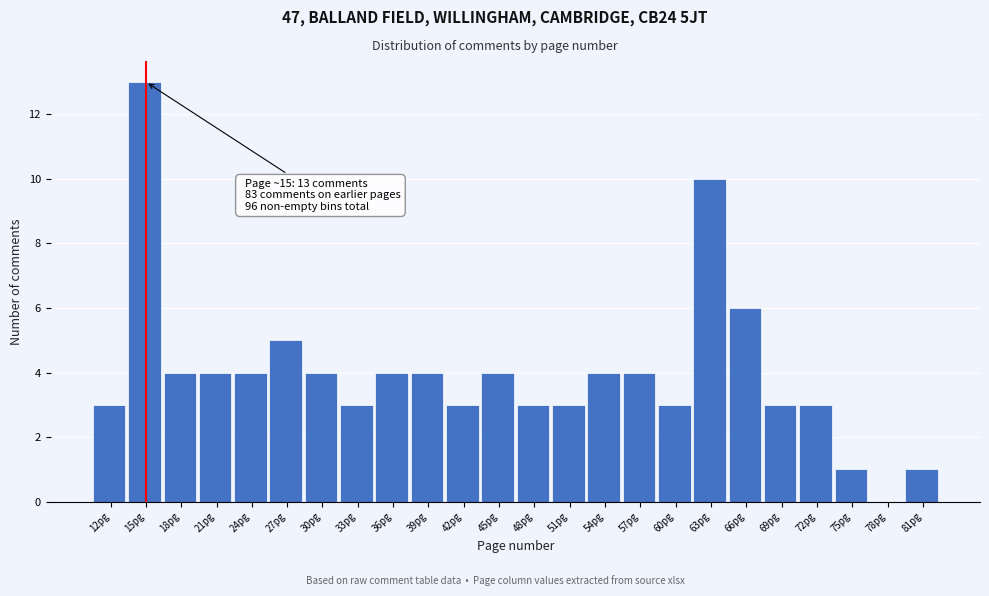

Reading left to right, what are all the values shown in this chart?

12pg=3	15pg=13	18pg=4	21pg=4	24pg=4	27pg=5	30pg=4	33pg=3	36pg=4	39pg=4	42pg=3	45pg=4	48pg=3	51pg=3	54pg=4	57pg=4	60pg=3	63pg=10	66pg=6	69pg=3	72pg=3	75pg=1	78pg=0	81pg=1